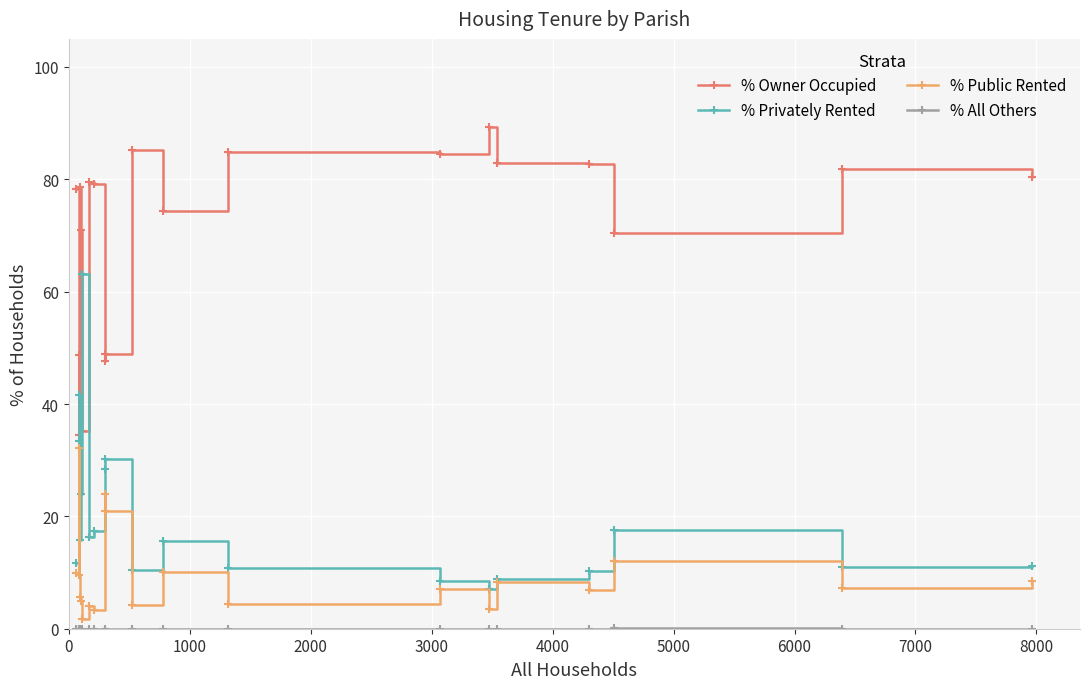

Which series has the largest total across all categories?

% Owner Occupied